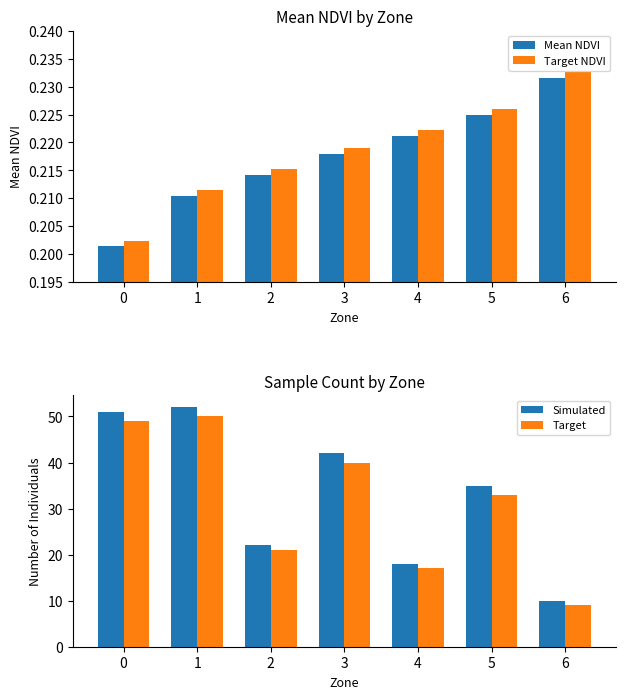

Which series has the largest total across all categories?

Simulated